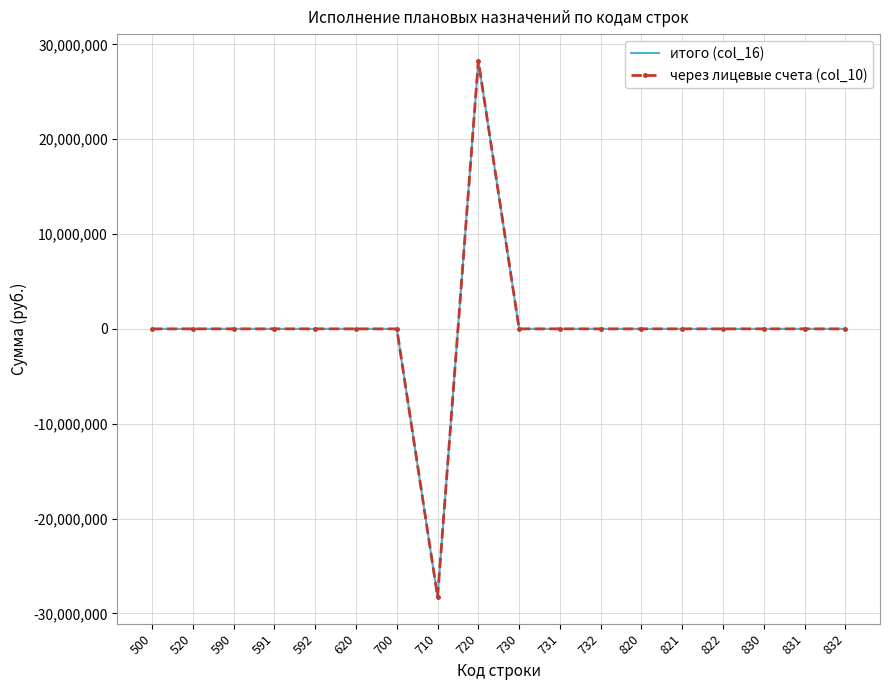

Which category has the lowest value in the итого (col_16) series?

710